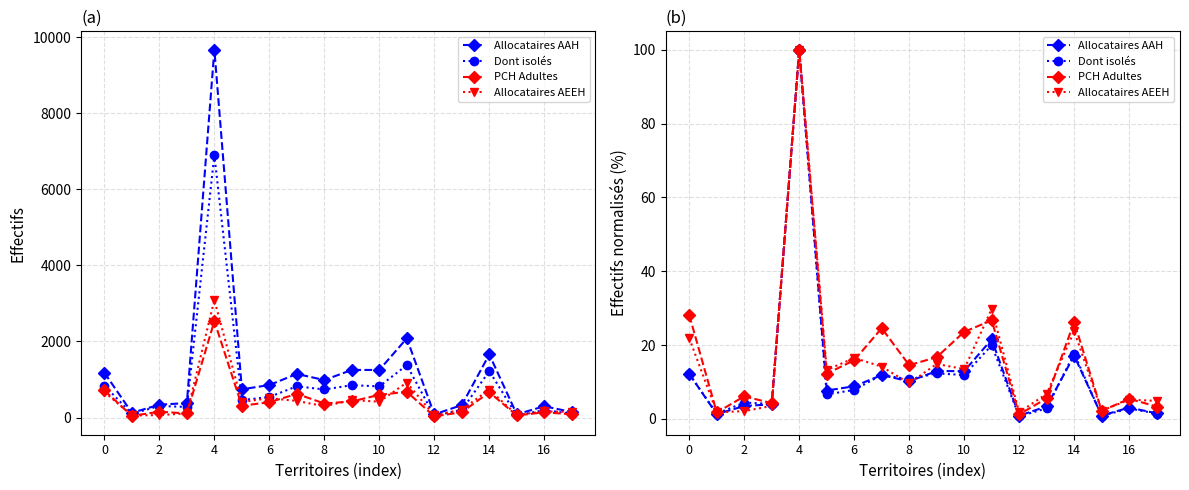

Which series has the widest spread of values?

Dont isolés